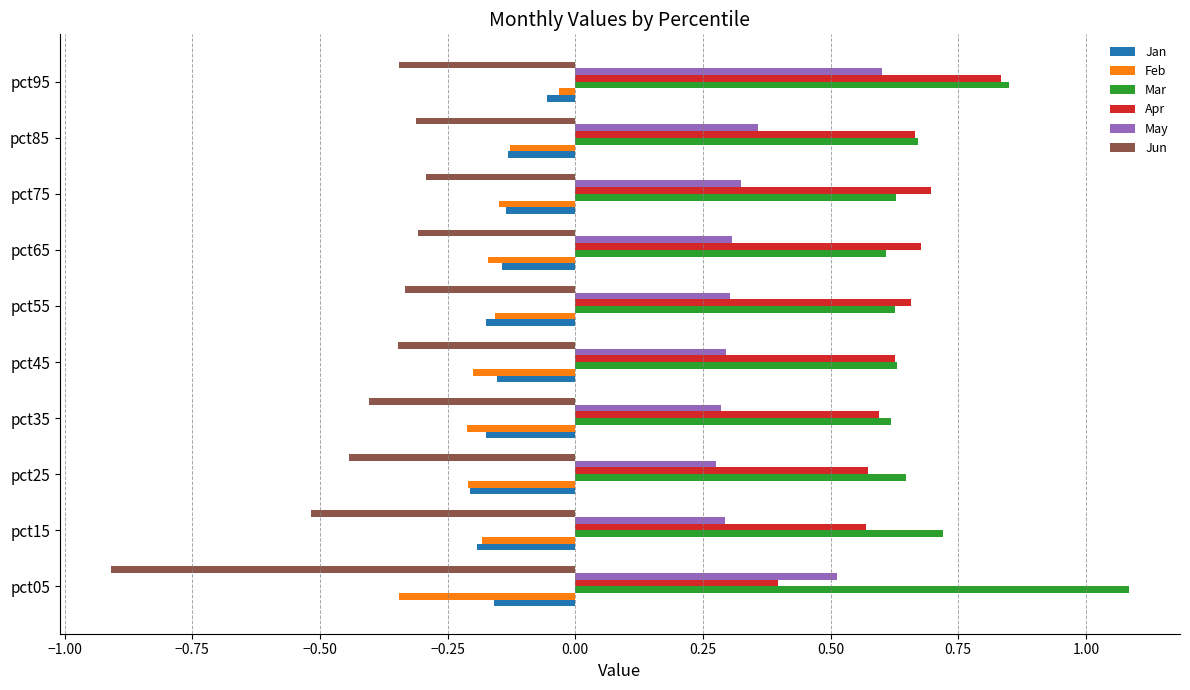

Which series has the largest range (max minus min)?

Jun